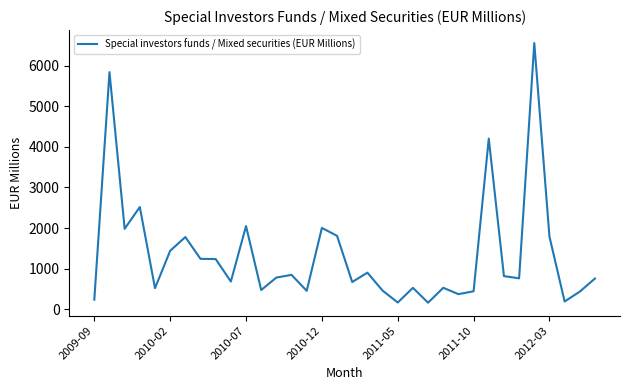

What is the maximum value shown in the chart?

6558